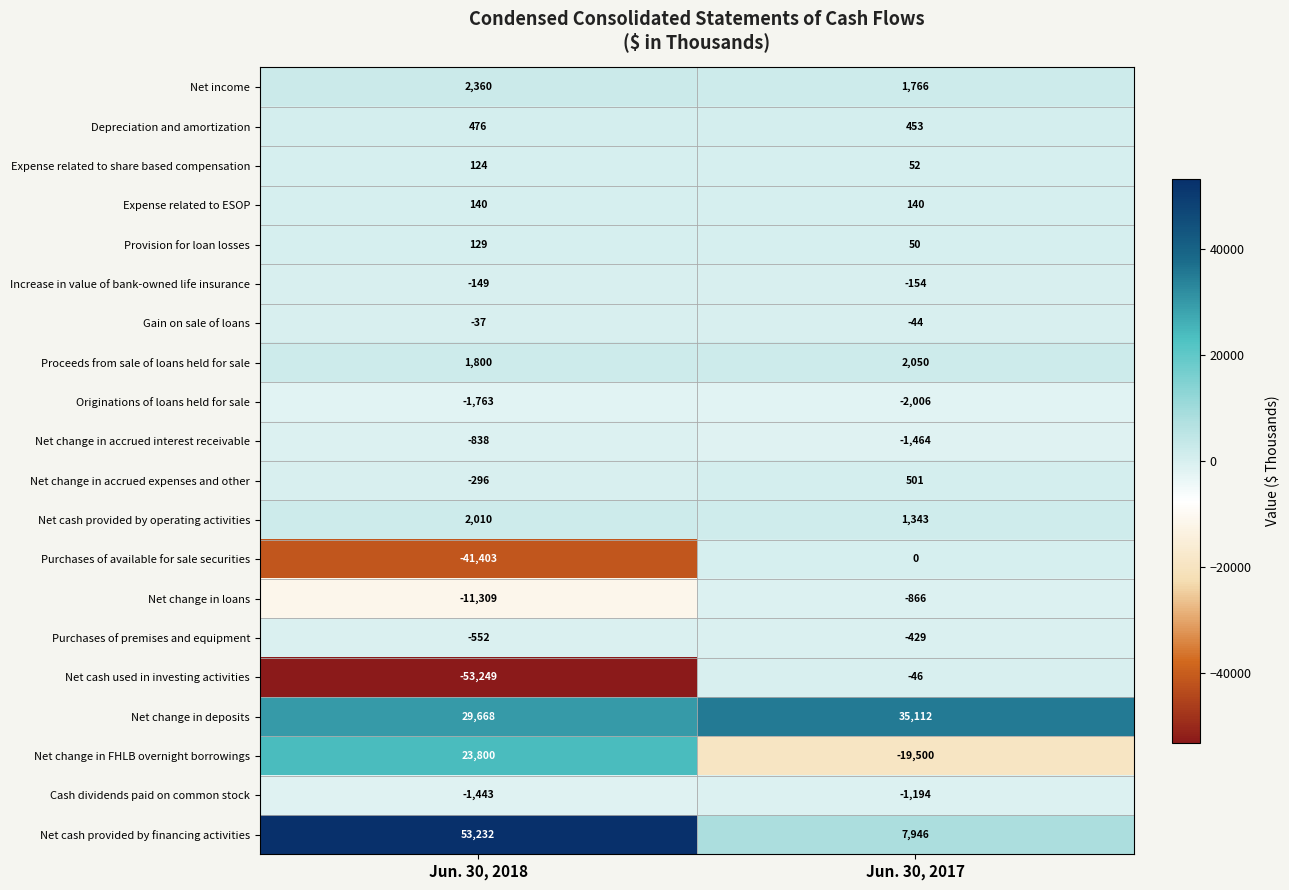

The value of Purchases of premises and equipment at Jun. 30, 2017 is -429. True or false?

True